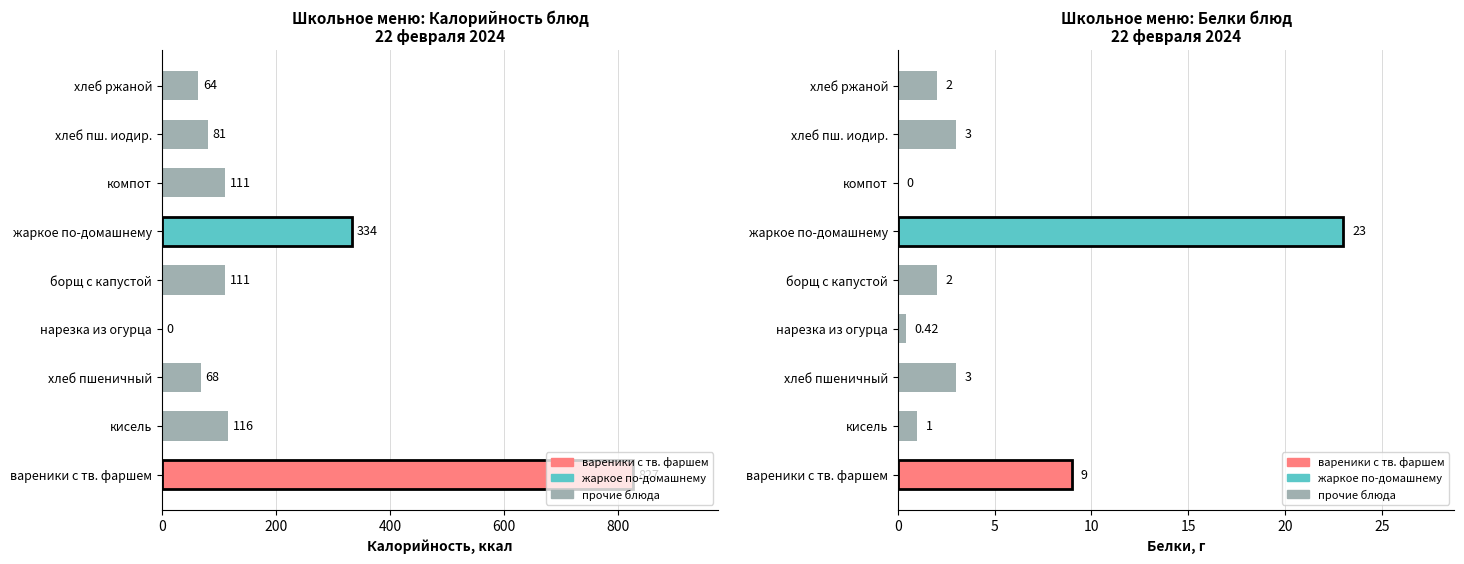

Are the bars horizontal?

Yes